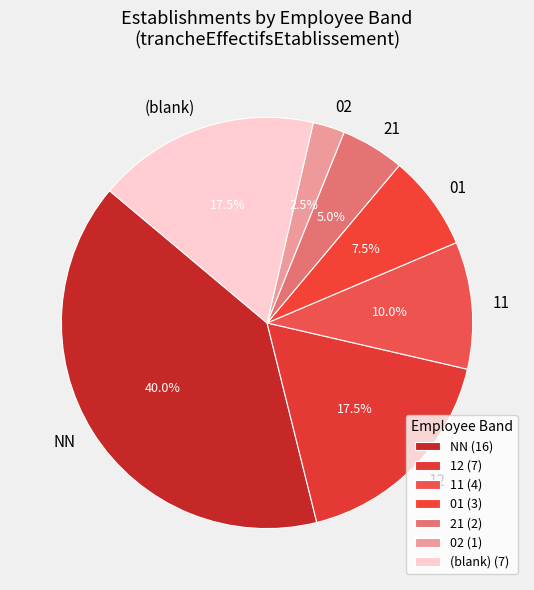

Do NN and 21 together represent more than half of the pie?

No